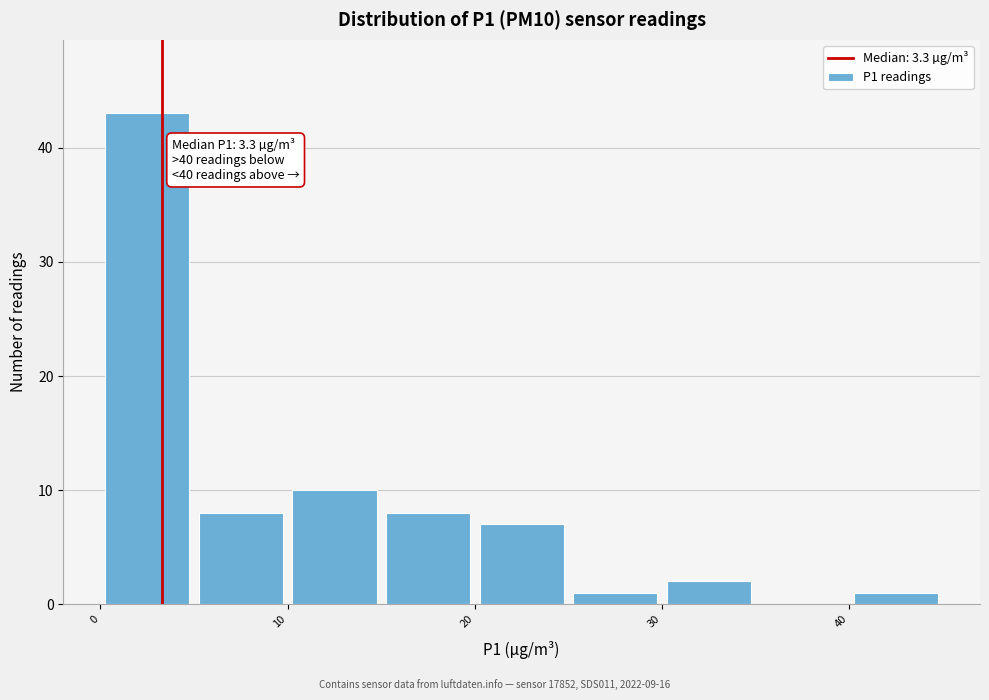

Which range on the x-axis has the tallest bar?

0 to 5